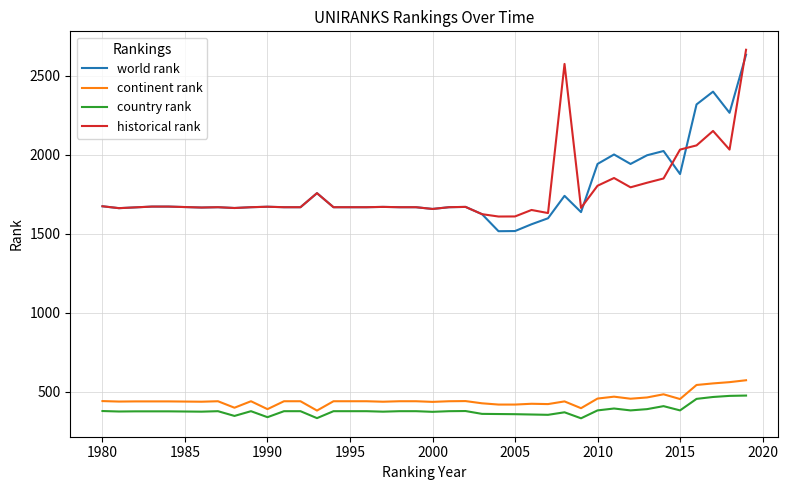

Which series has the largest range (max minus min)?

world rank